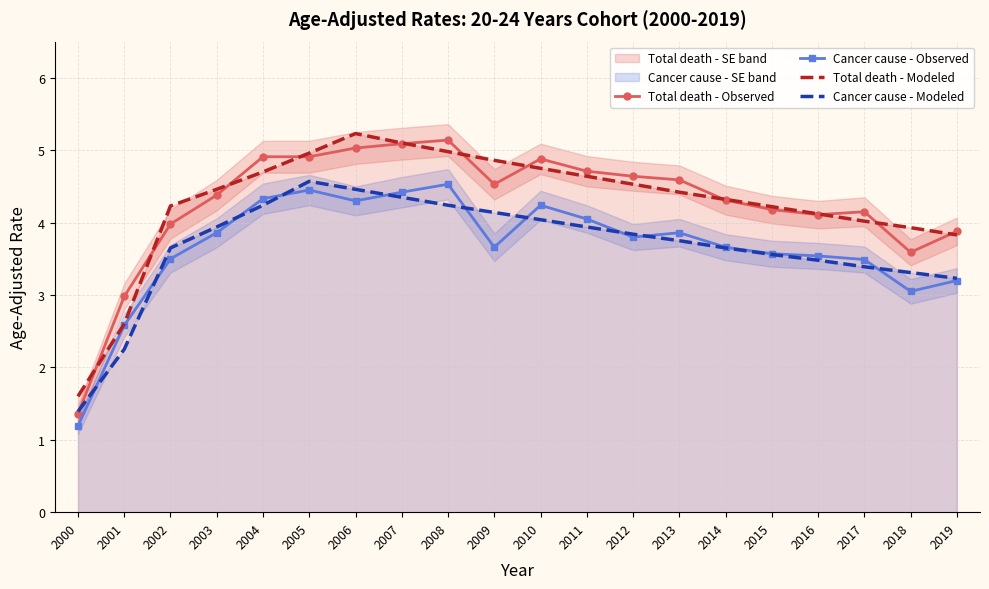

Between 2009 and 2015, which series saw the biggest shift?

Total death - Modeled